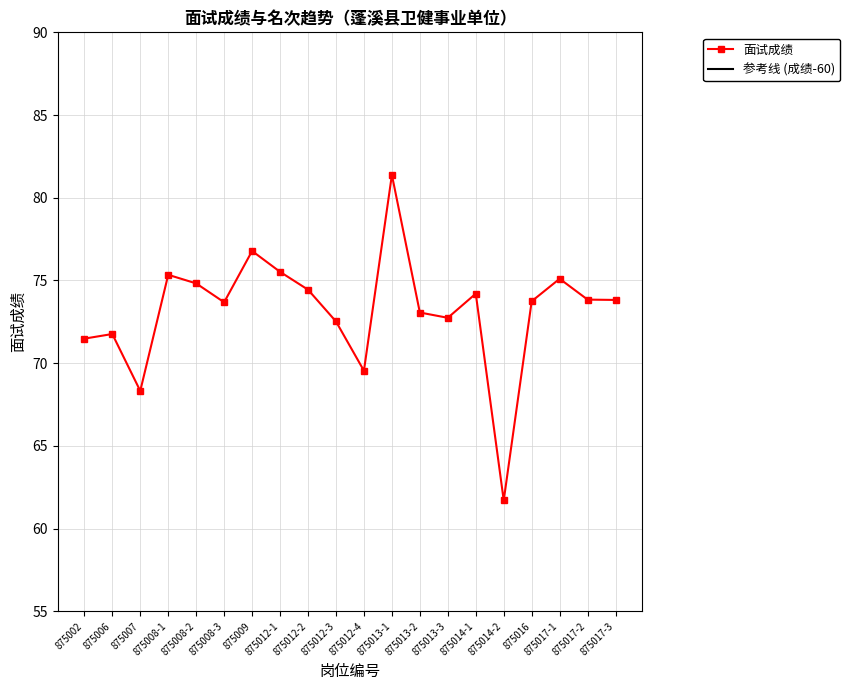

How many values in the 参考线 (成绩-60) series exceed 13?

13